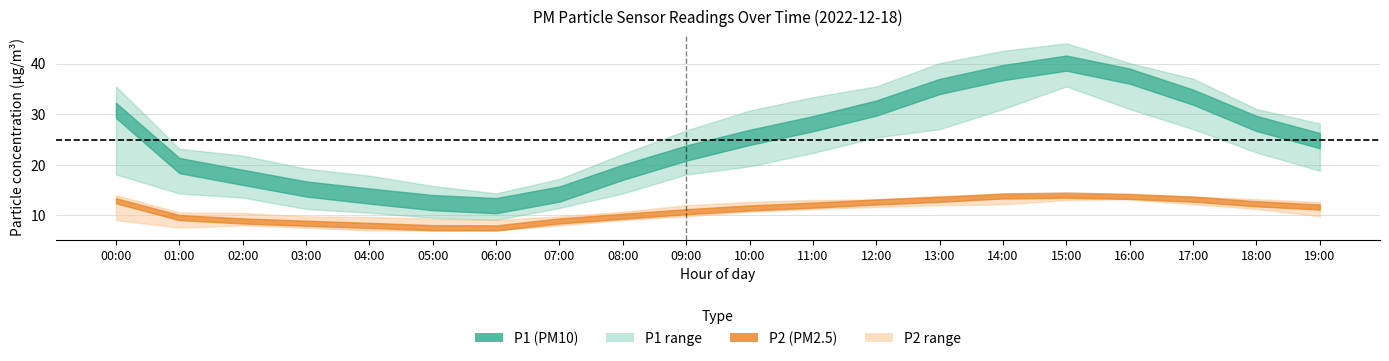

What is the value of the P2_lower point at the 10th from the left?

9.8